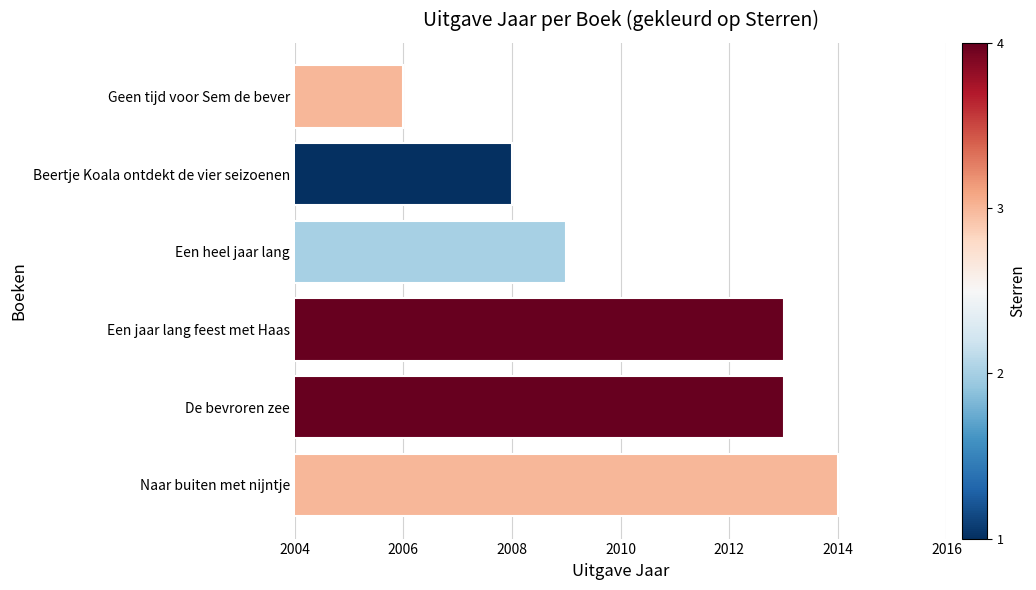

Reading bottom to top, list all the values displayed in this chart.

Naar buiten met nijntje=2014	De bevroren zee=2013	Een jaar lang feest met Haas=2013	Een heel jaar lang=2009	Beertje Koala ontdekt de vier seizoenen=2008	Geen tijd voor Sem de bever=2006